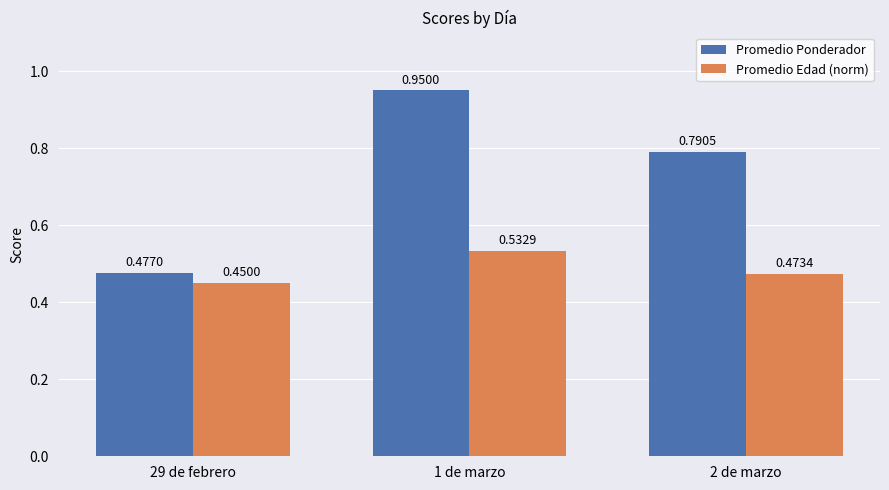

At which category is the sum across all series the highest?

1 de marzo